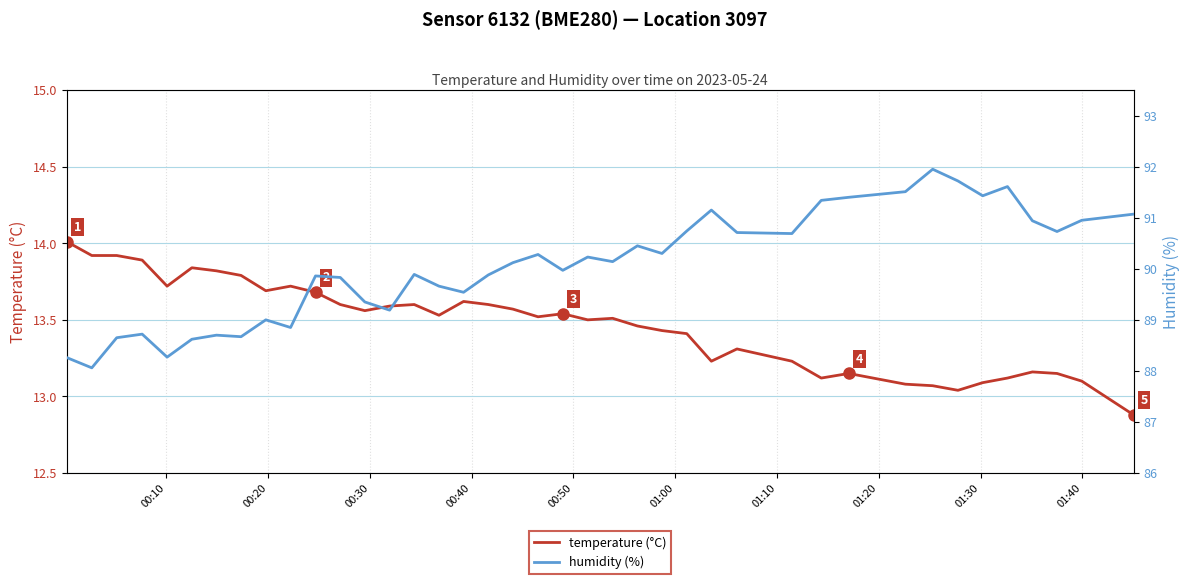

What is the difference between the maximum and minimum values in the humidity (%) series?

3.9